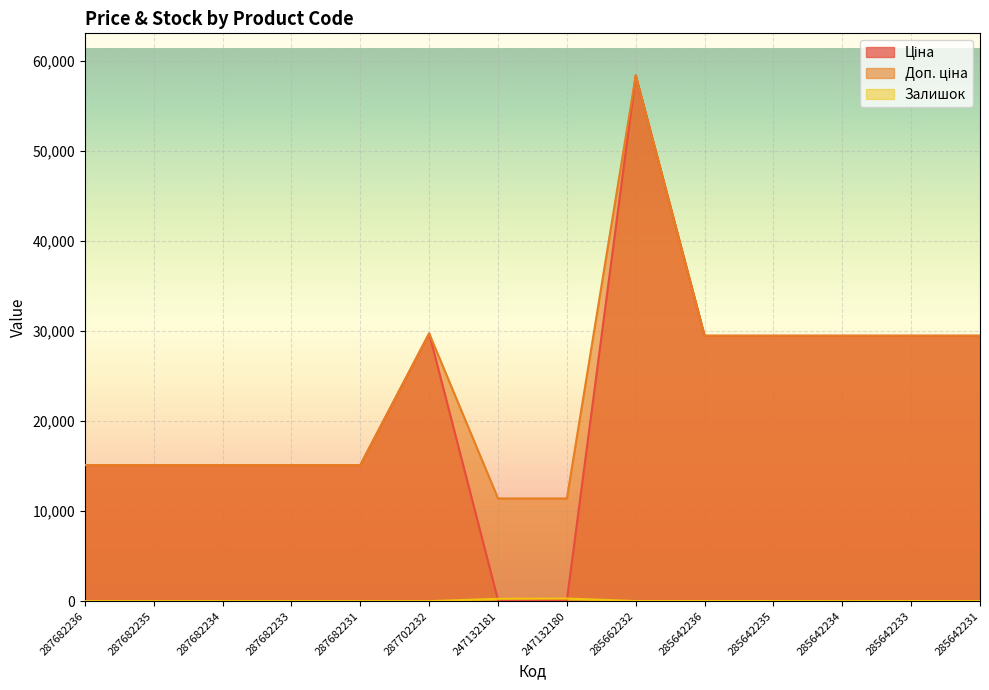

At which label is Ціна closest to 29270?

285642236